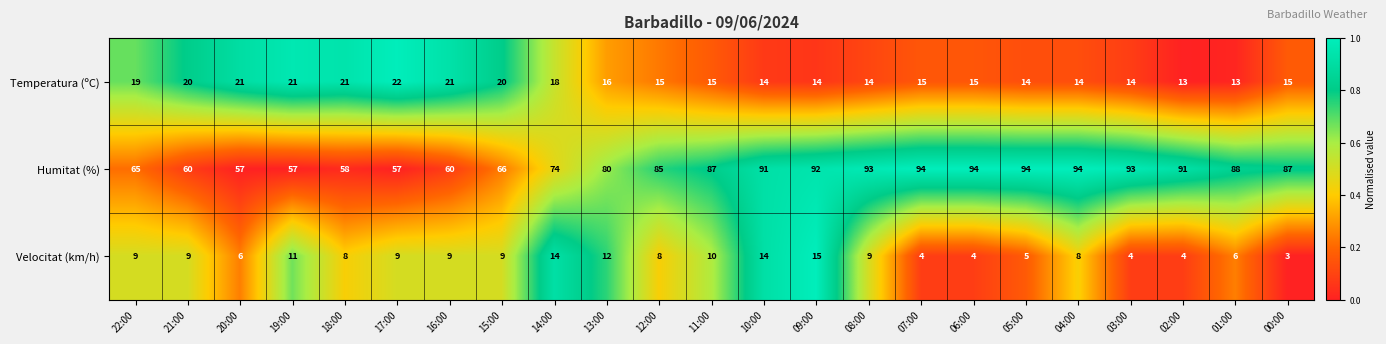

What is the smallest value displayed?

3